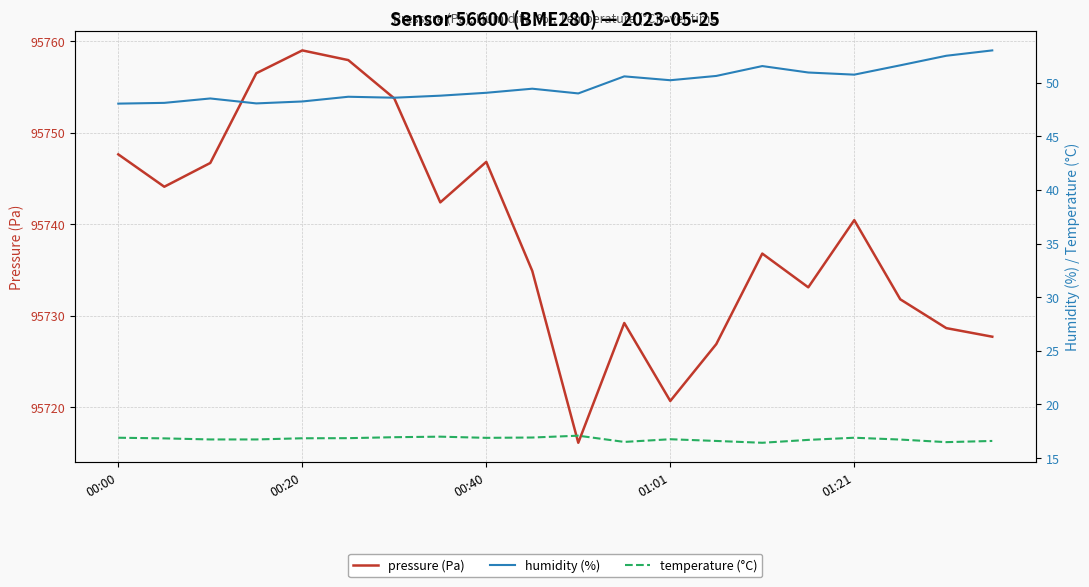

What is the smallest value displayed?

16.4